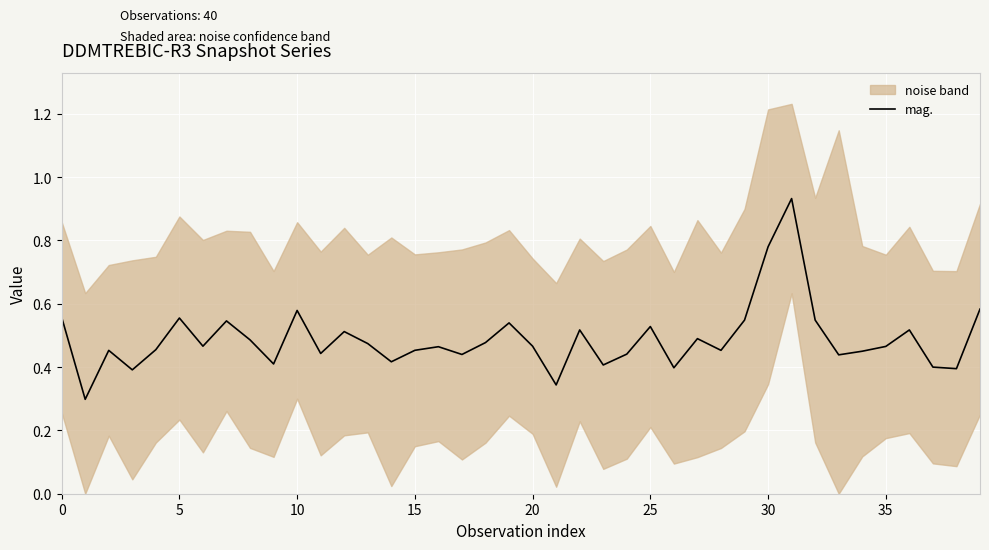

True or false: mag. has a value of 0.1 at 10.

False